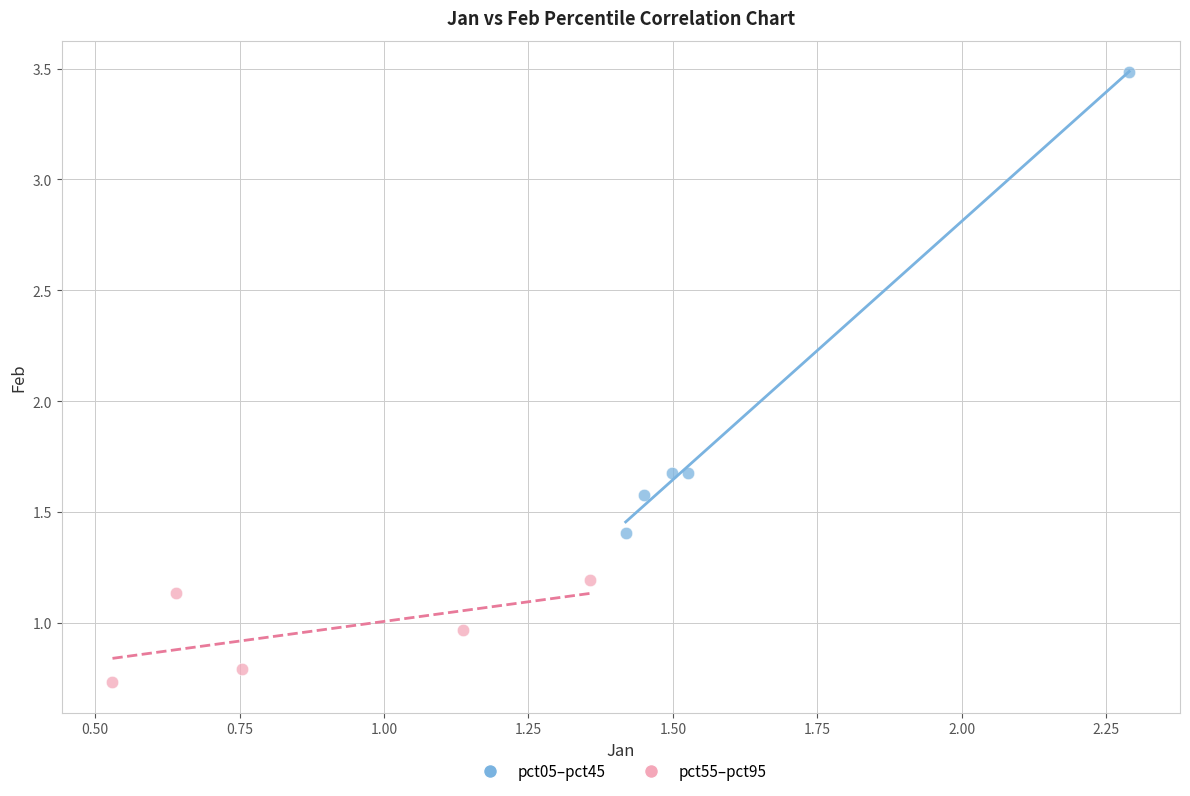

Which series reaches the maximum Y coordinate?

pct05–pct45